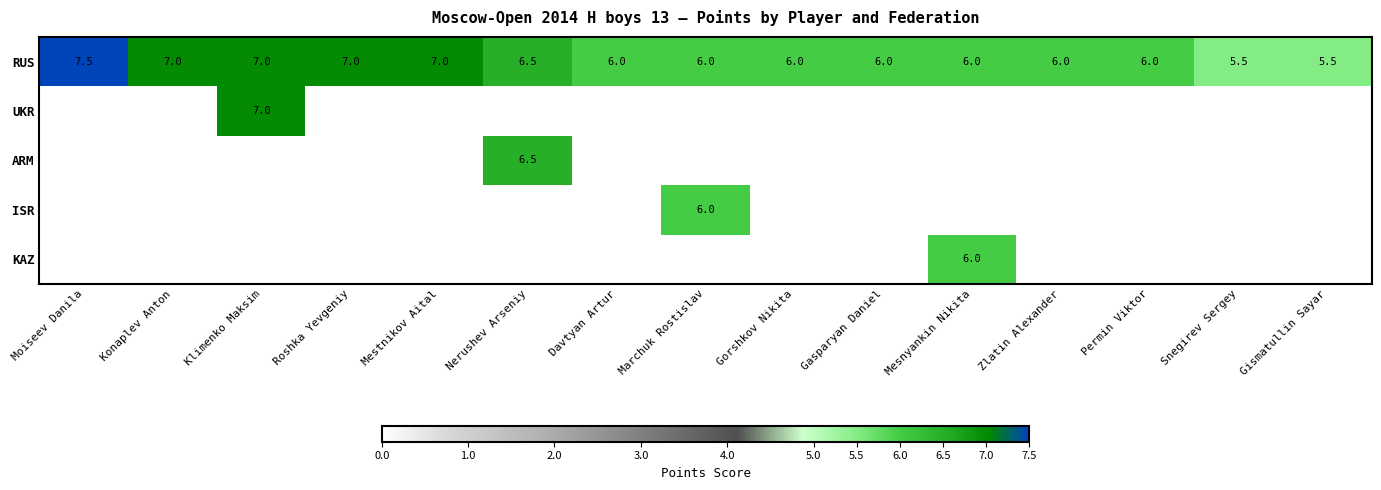

What is the sum of the RUS values at Permin Viktor and Snegirev Sergey?

11.5